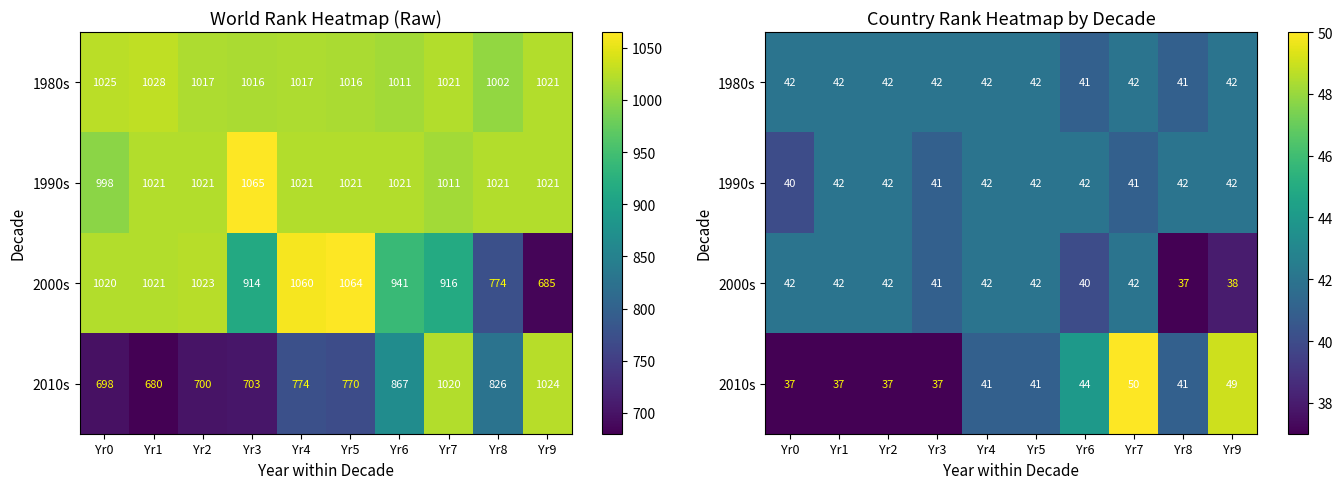

How many data points in 2010s are less than 41?

4